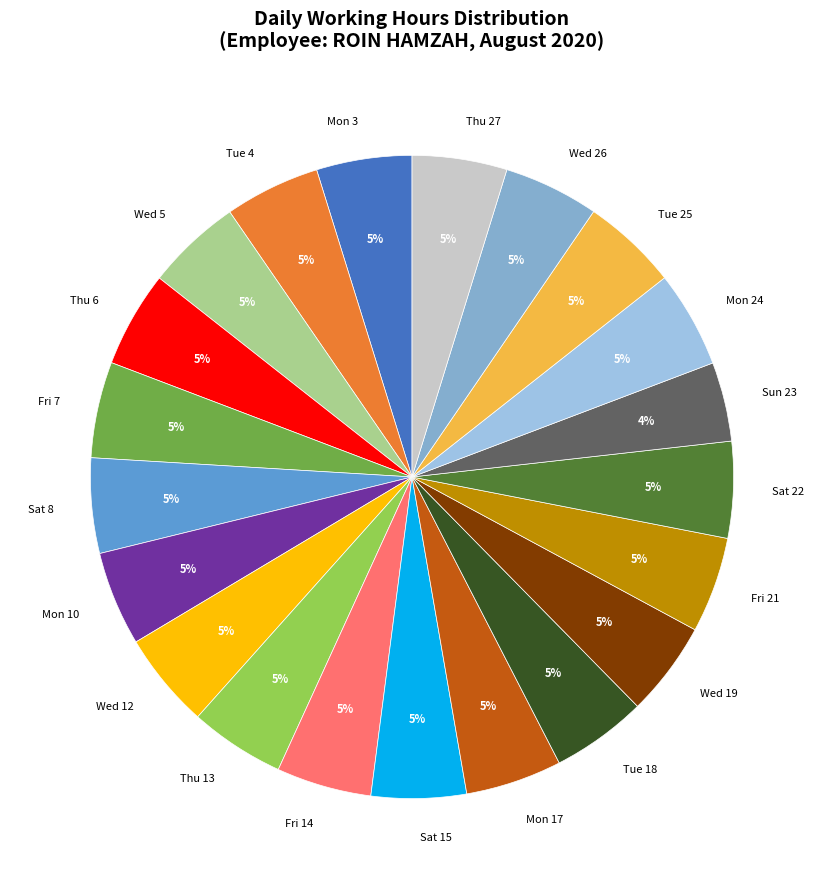

Is there a majority slice in this chart?

No